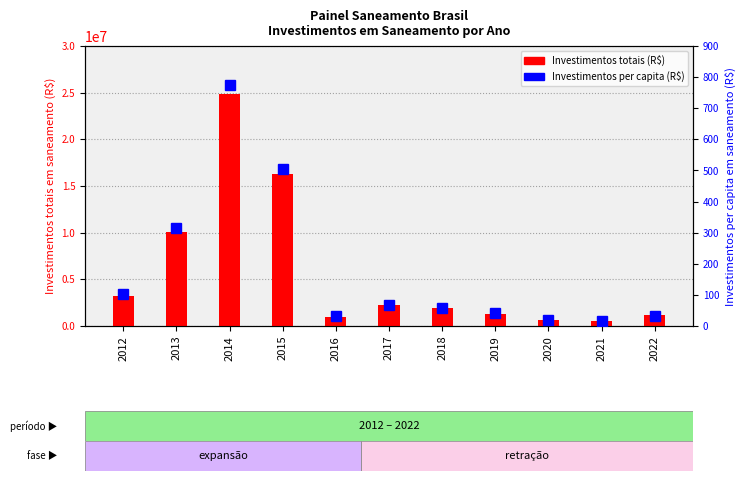

Reading left to right, extract all data points from this chart.

Investimentos totais (R$): 2012=3170758.5	2013=10023212.9	2014=24845042.7	2015=16255118.9	2016=995463.5	2017=2221993.2	2018=1892553.3	2019=1310837.1	2020=662813.9	2021=487214.2	2022=1169703.3
Investimentos per capita (R$): 2012=102.8	2013=313.8	2014=774.2	2015=504.3	2016=30.8	2017=68.4	2018=58.6	2019=40.5	2020=20.4	2021=14.9	2022=31.1